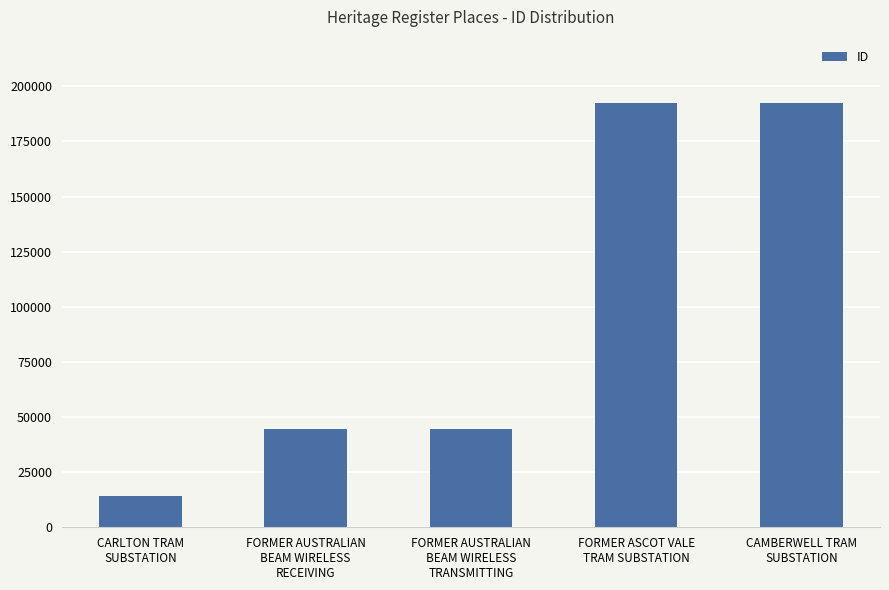

How many data points does each series have?

5